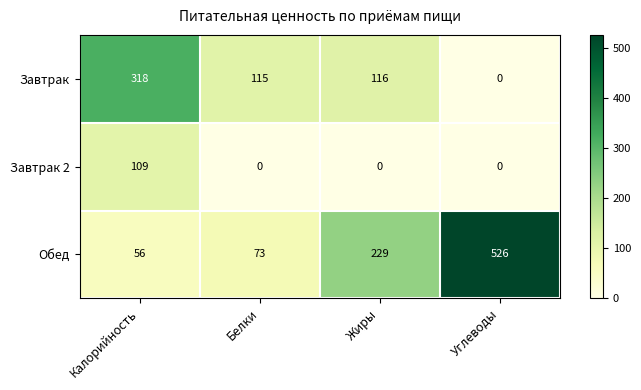

Which series has the largest total across all categories?

Обед